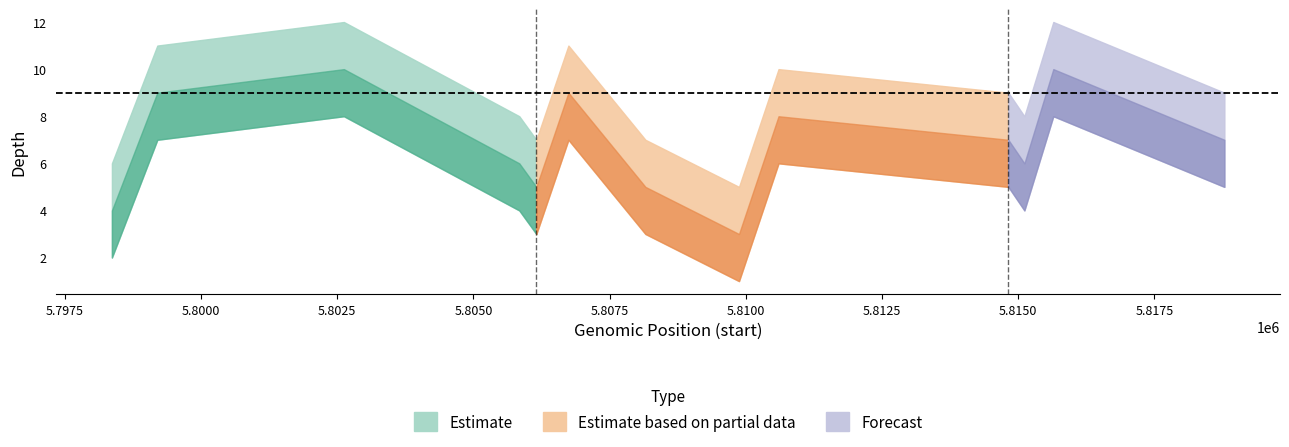

Reading left to right, transcribe all the data shown in this chart.

depth: 4	9	10	6	5	9	5	3	8	7	6	10	10	7
depth_upper: 6	11	12	8	7	11	7	5	10	9	8	12	12	9
depth_lower: 2	7	8	4	3	7	3	1	6	5	4	8	8	5